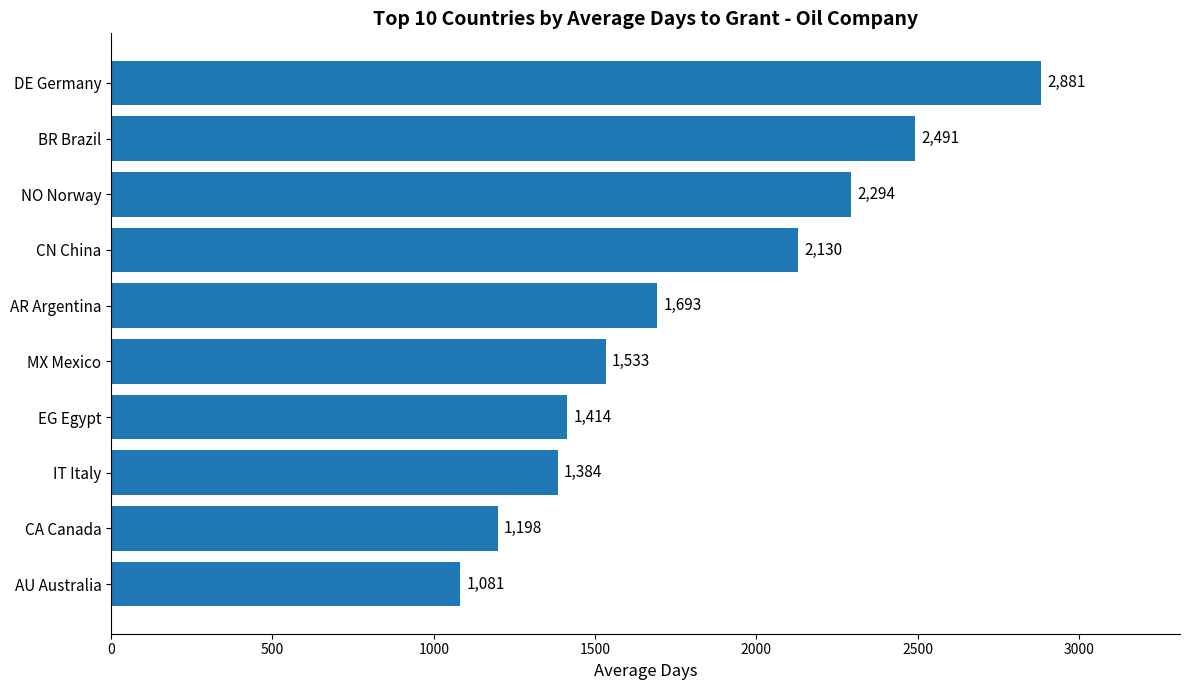

What is the average value?

1809.9